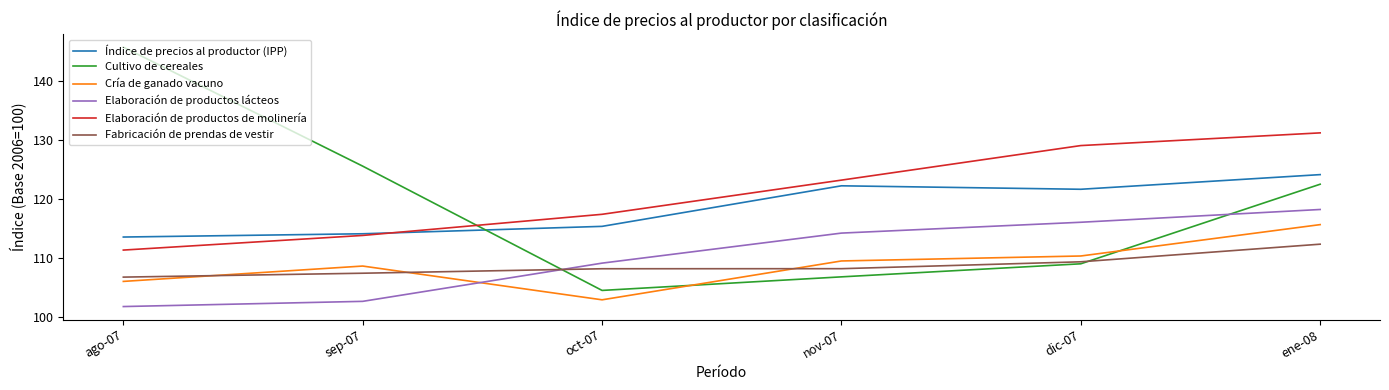

What are all the series names shown in the legend?

Índice de precios al productor (IPP), Cultivo de cereales, Cría de ganado vacuno, Elaboración de productos lácteos, Elaboración de productos de molinería, Fabricación de prendas de vestir